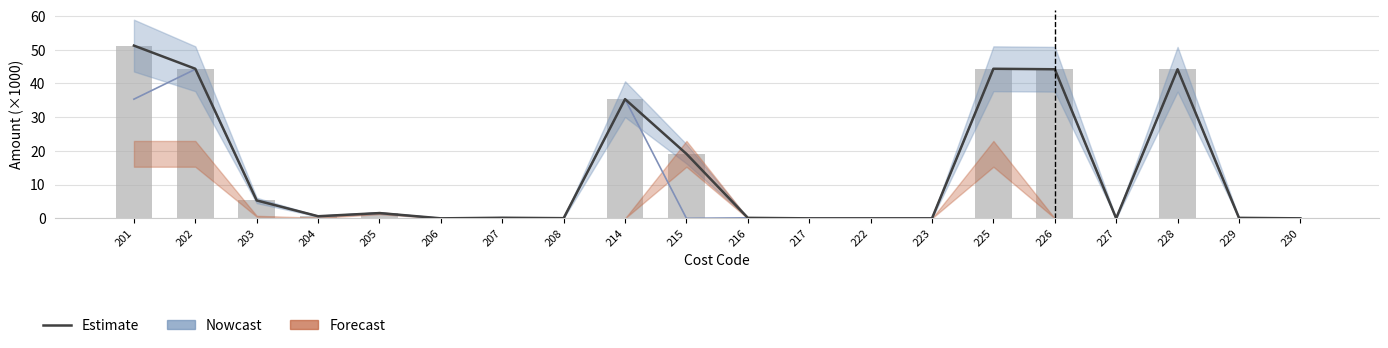

Which has a higher value, 206 or 202?

202